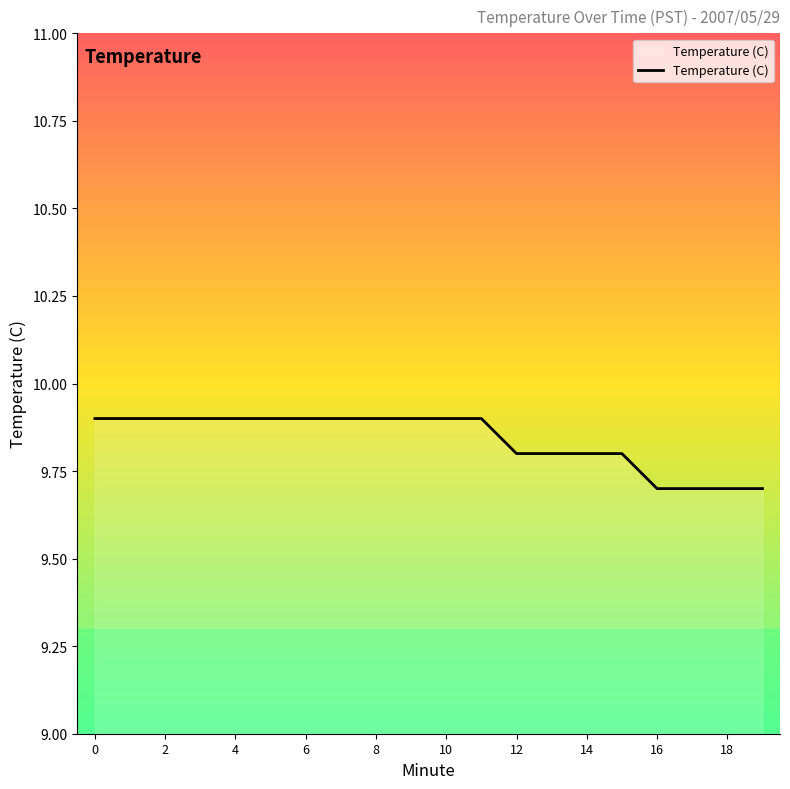

What is the sum of all values?

196.8